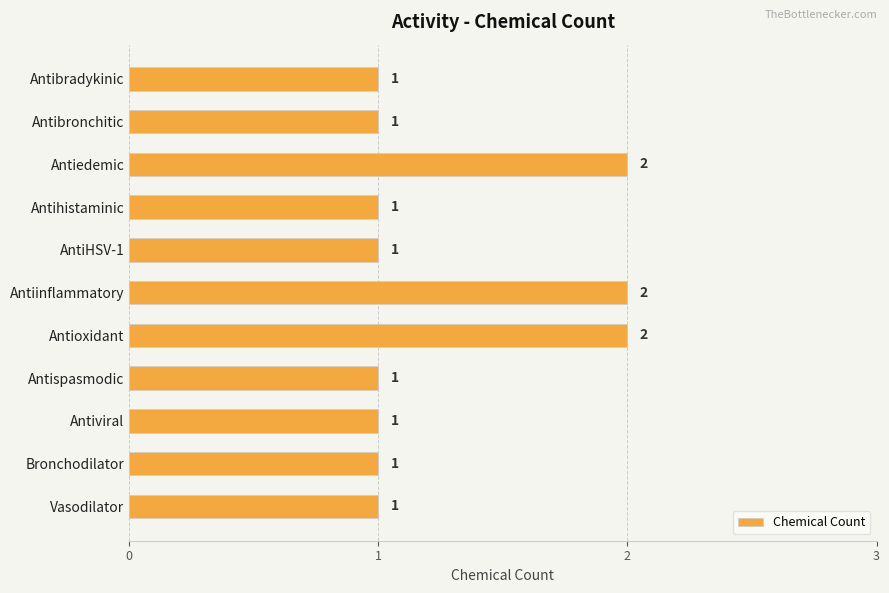

What is the ratio of the value at Bronchodilator to the value at AntiHSV-1?

1.0